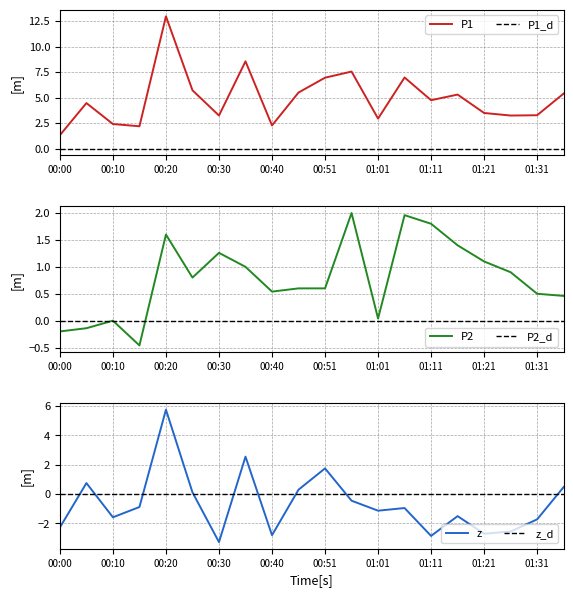

True or false: P1 and P2 intersect in this chart.

False